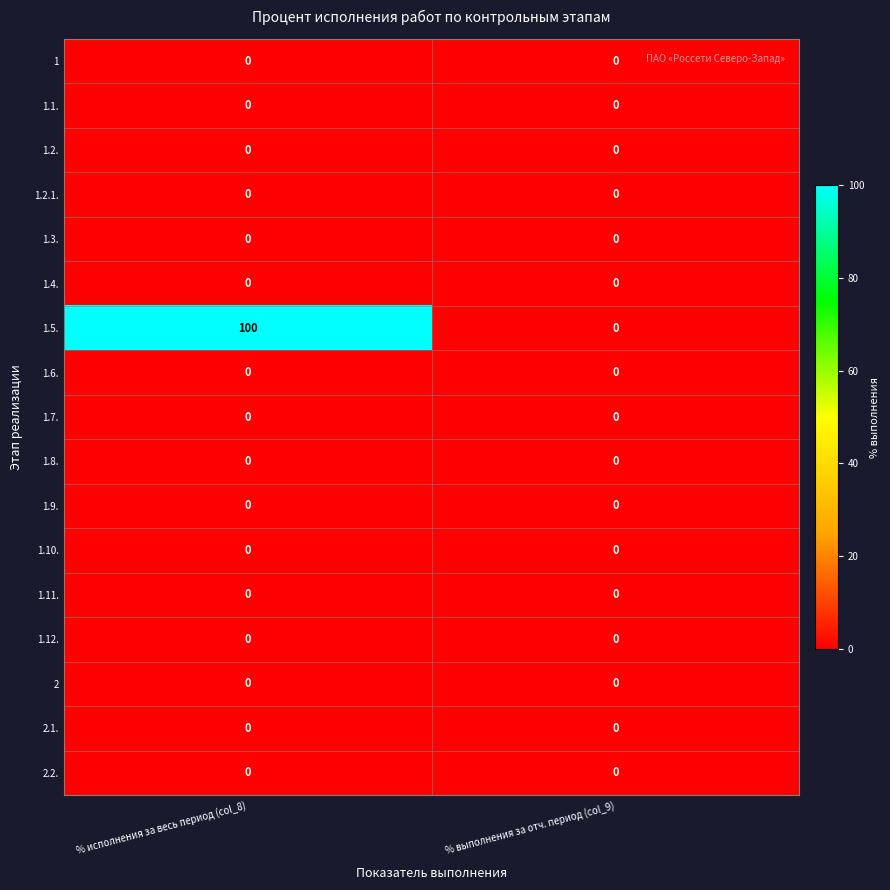

What is the difference between the highest and lowest values at % исполнения за весь период (col_8)?

100